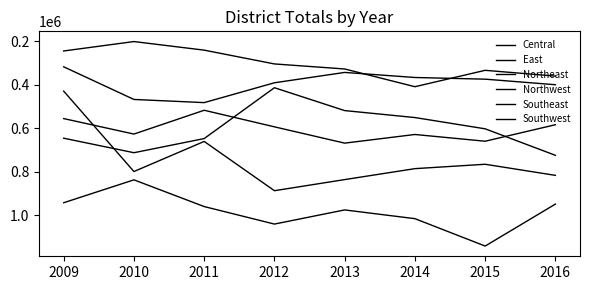

Which label corresponds to the largest value in the chart?

2015